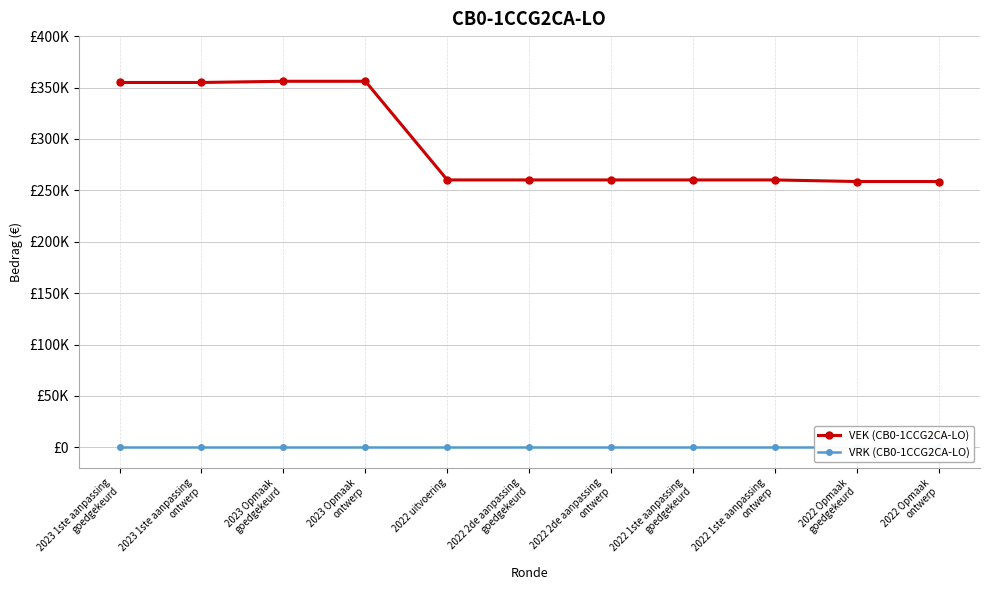

At which category is the sum across all series the highest?

2023 Opmaak
goedgekeurd